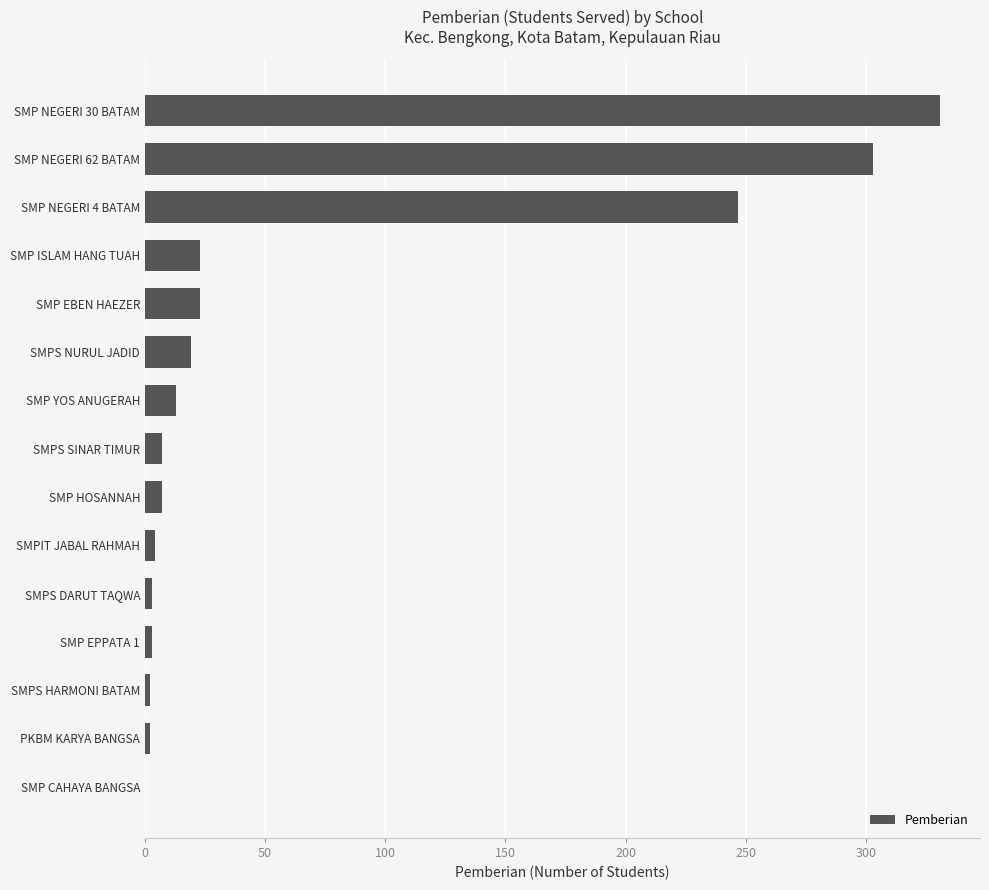

What is the sum of all values?

987